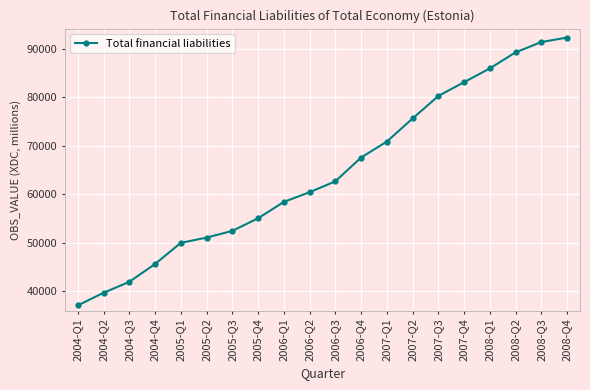

Which label corresponds to the largest value in the chart?

2008-Q4